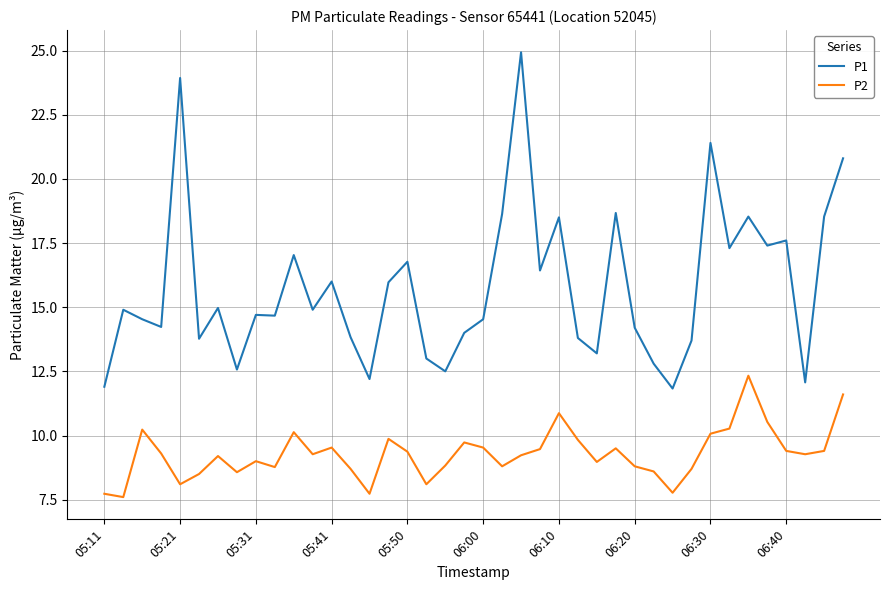

What is the difference between the maximum and minimum values in the P2 series?

4.7